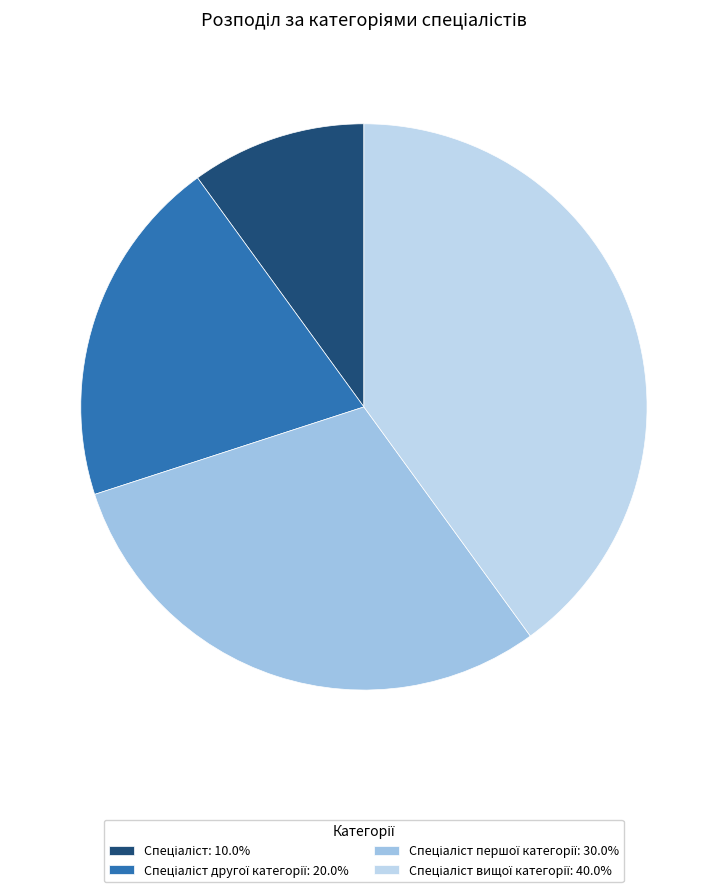

How many segments does this pie chart have?

4